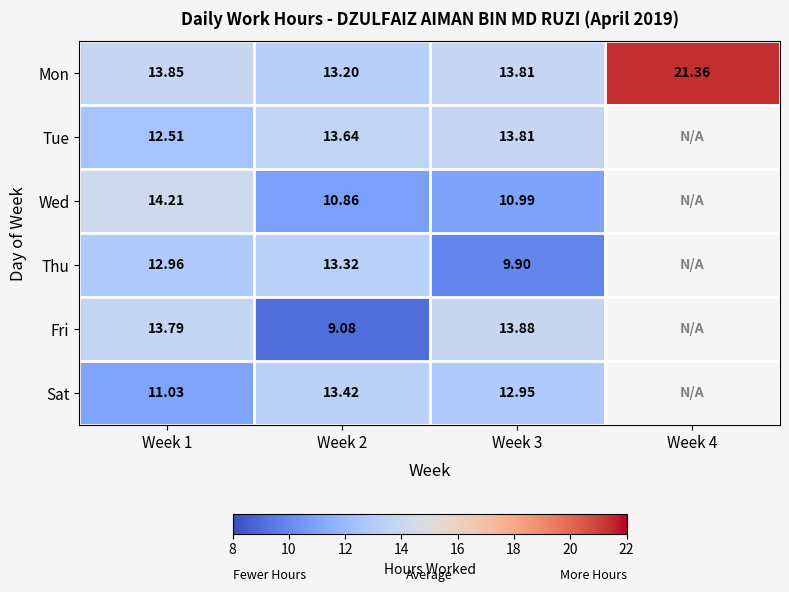

What is the spread (max minus min) of values at Week 3?

4.0